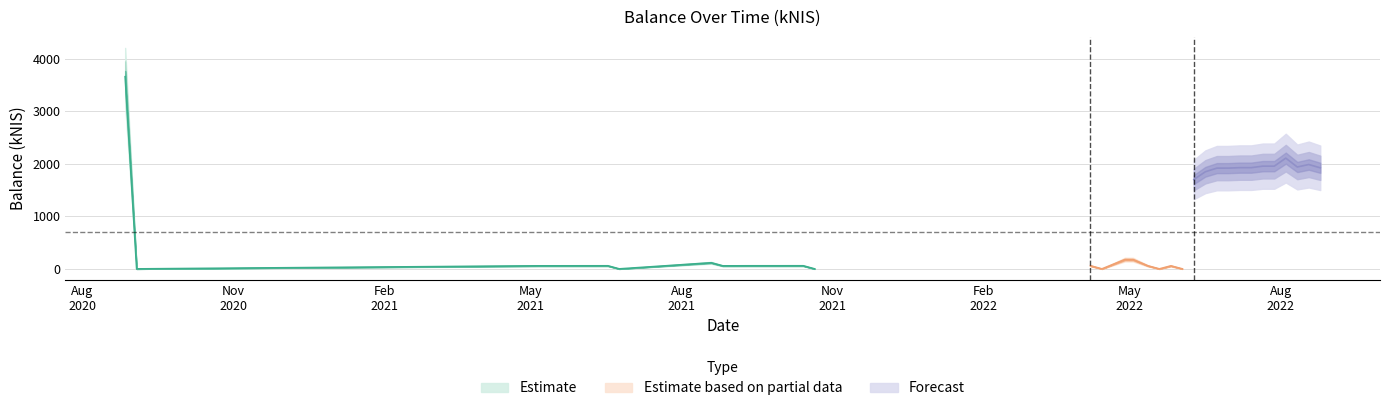

Read the value at 4.

58.0